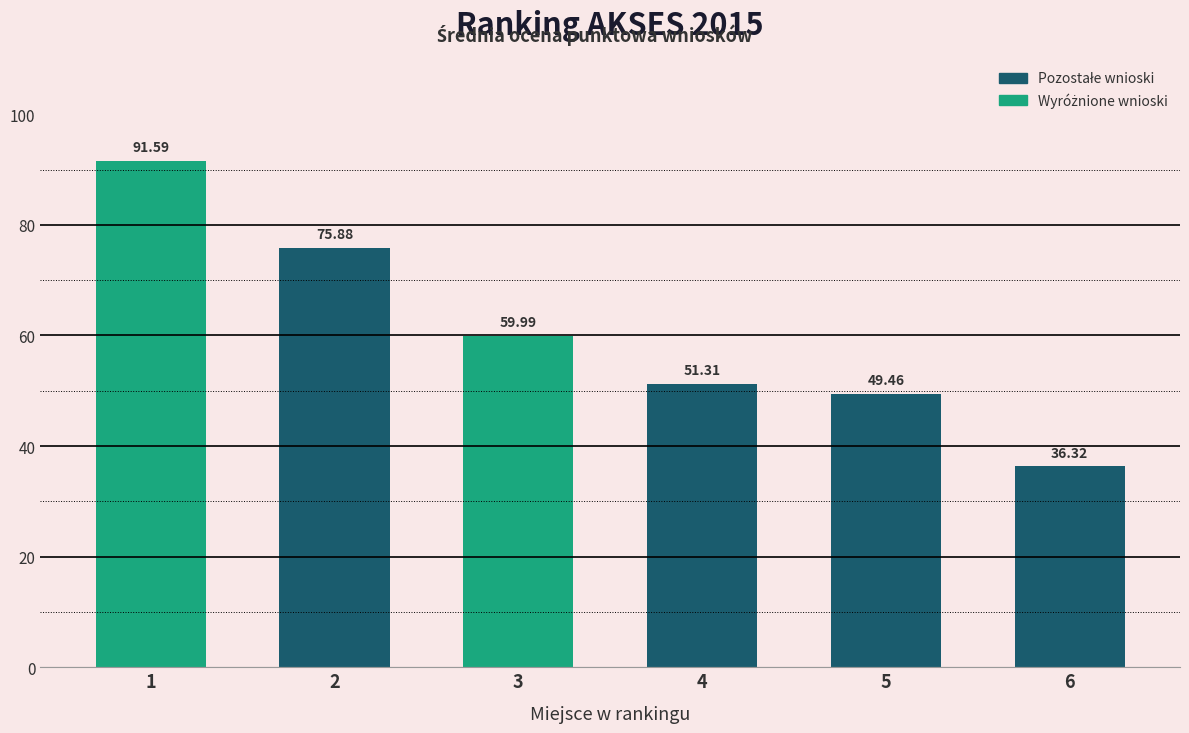

What is the maximum value shown in the chart?

91.6